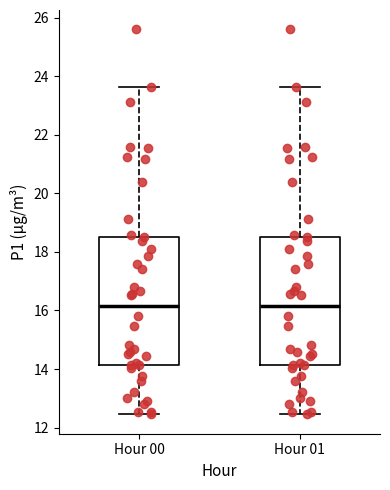

Reading left to right, transcribe this box plot: for each box, give where its median line is, the range the box spans, and where its two whiskers end, as read against the y-axis. The values are not printed on the chart, so give them approximately, as read against the axis.

Hour 00: median 16.2, box 14.2 to 18.6, whiskers 12.4 to 23.6
Hour 01: median 16.2, box 14.2 to 18.6, whiskers 12.4 to 23.6